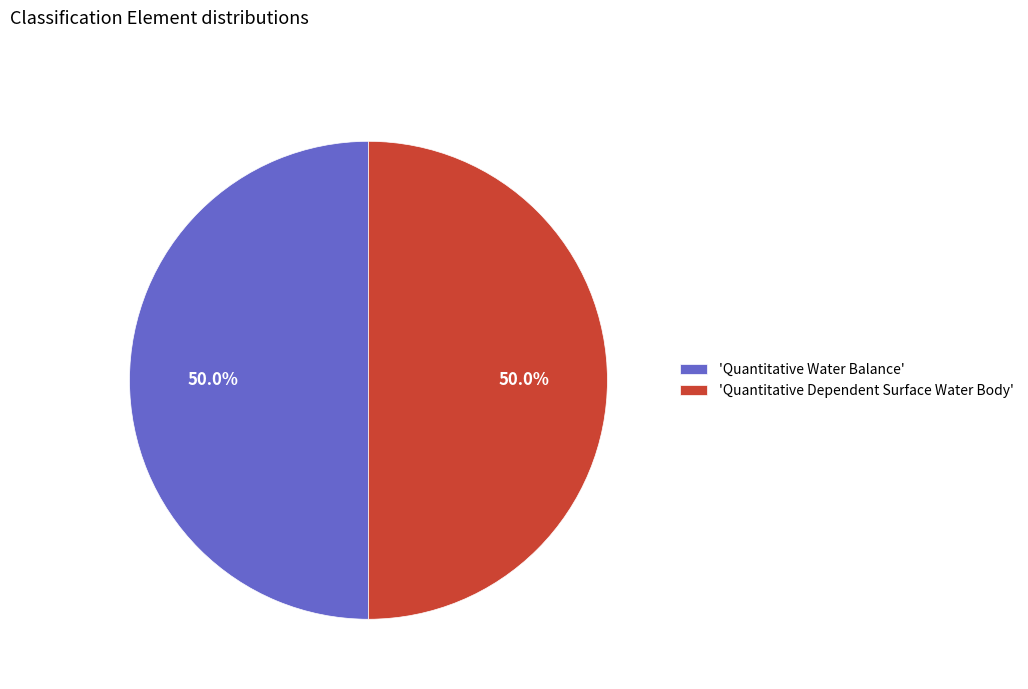

Combined, do 'Quantitative Water Balance' and 'Quantitative Dependent Surface Water Body' account for over 50%?

Yes